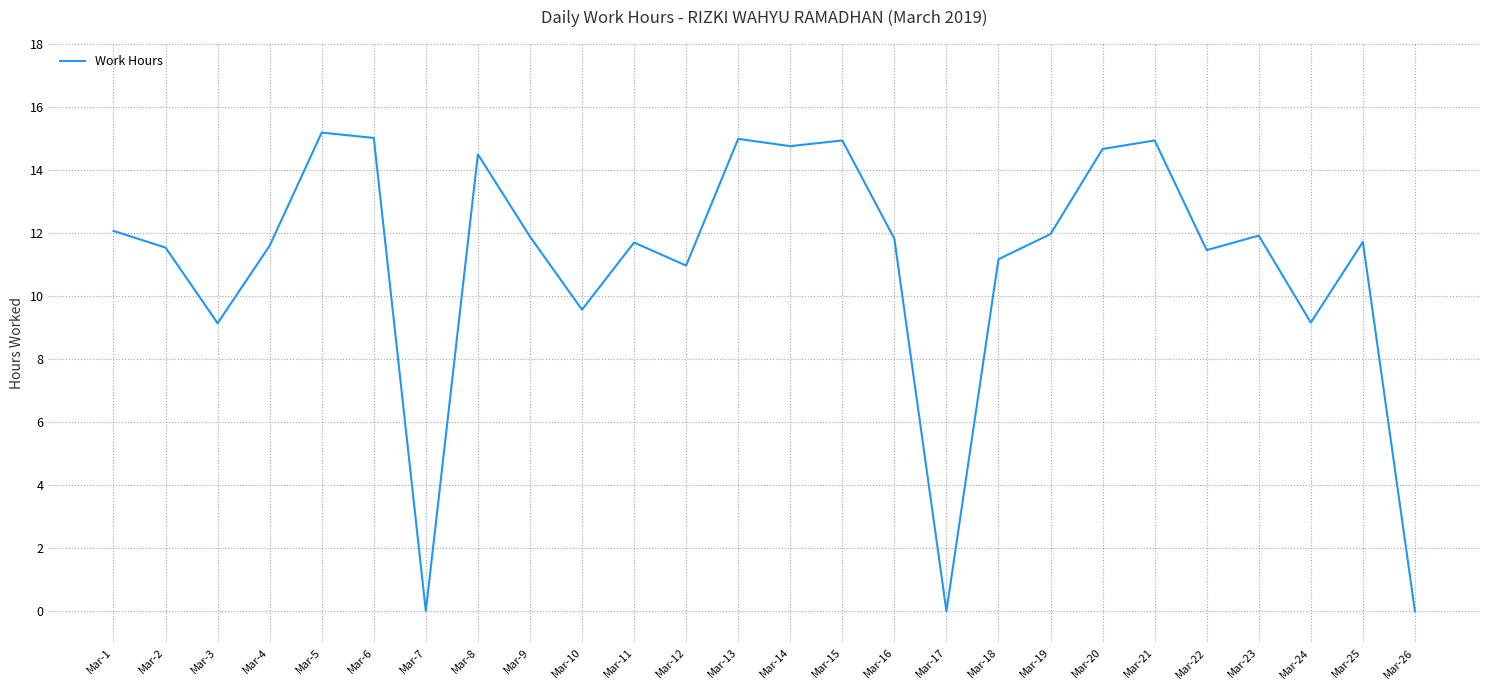

The value at Mar-22 is 11.5. True or false?

True